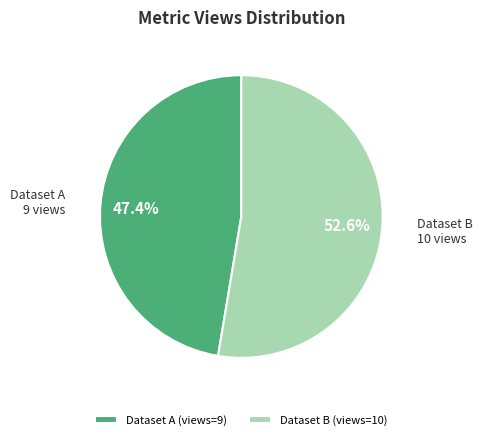

What is the majority slice?

Dataset B (views=10)